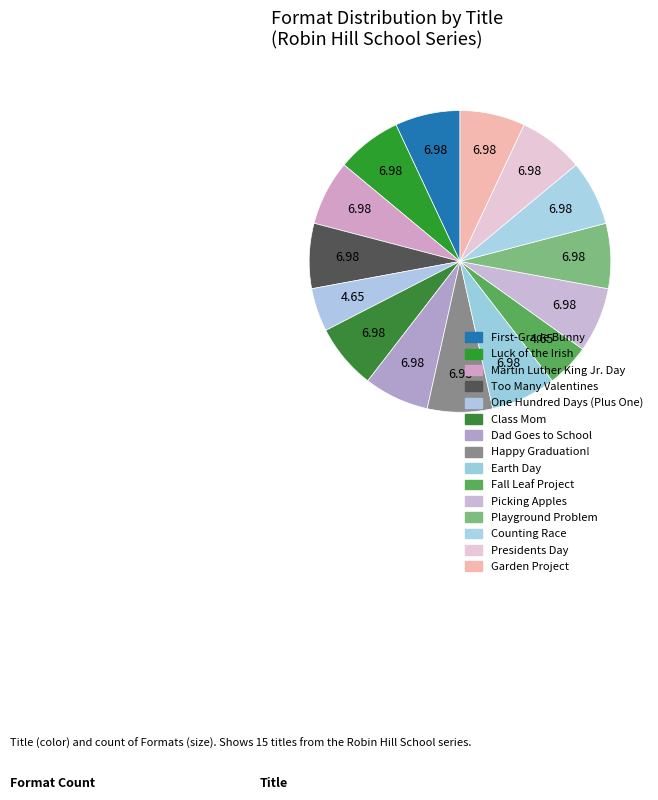

To the nearest percent, what is the difference between the largest and smallest slice percentages?

2%